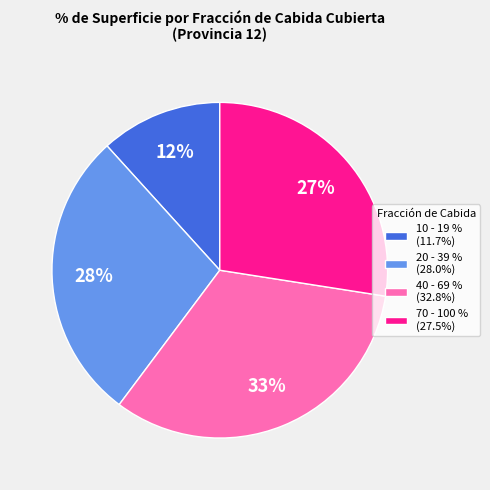

How many segments does this pie chart have?

4